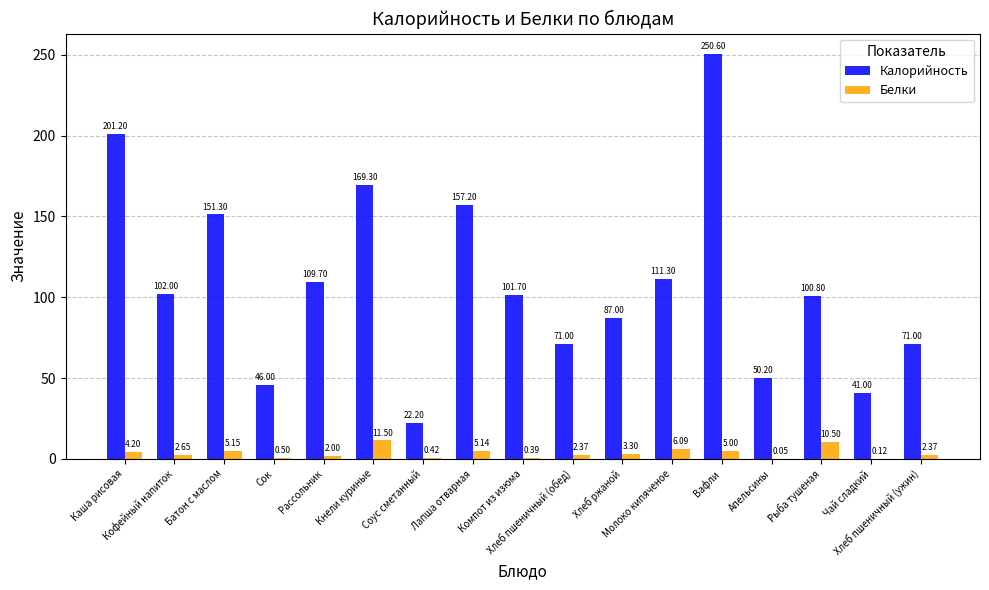

What is the sum of all Белки values?

61.8